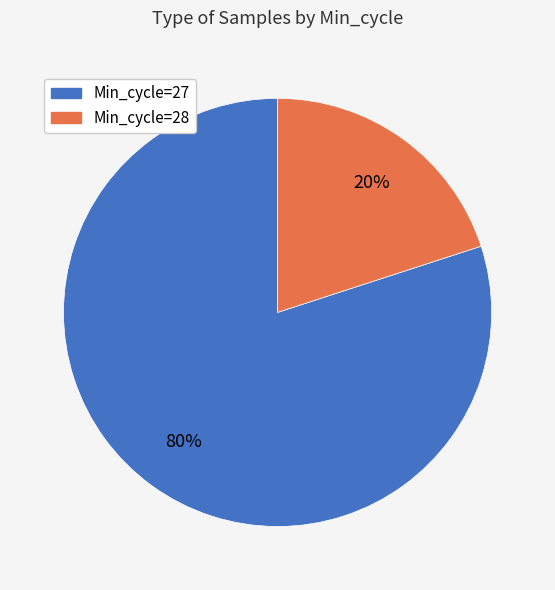

Which category has the smallest portion of the pie?

Min_cycle=28